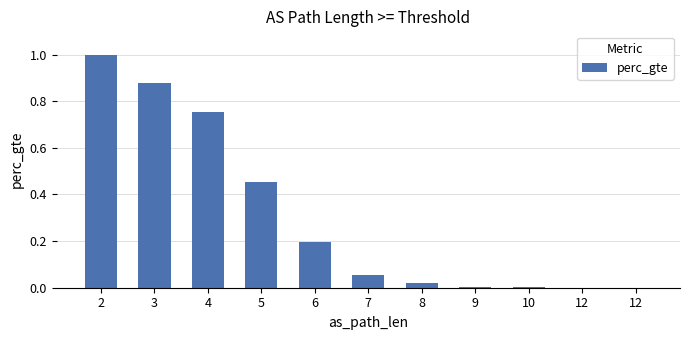

Rank the categories by value from highest to lowest.

2, 3, 4, 5, 6, 7, 8, 9, 10, 12, 12